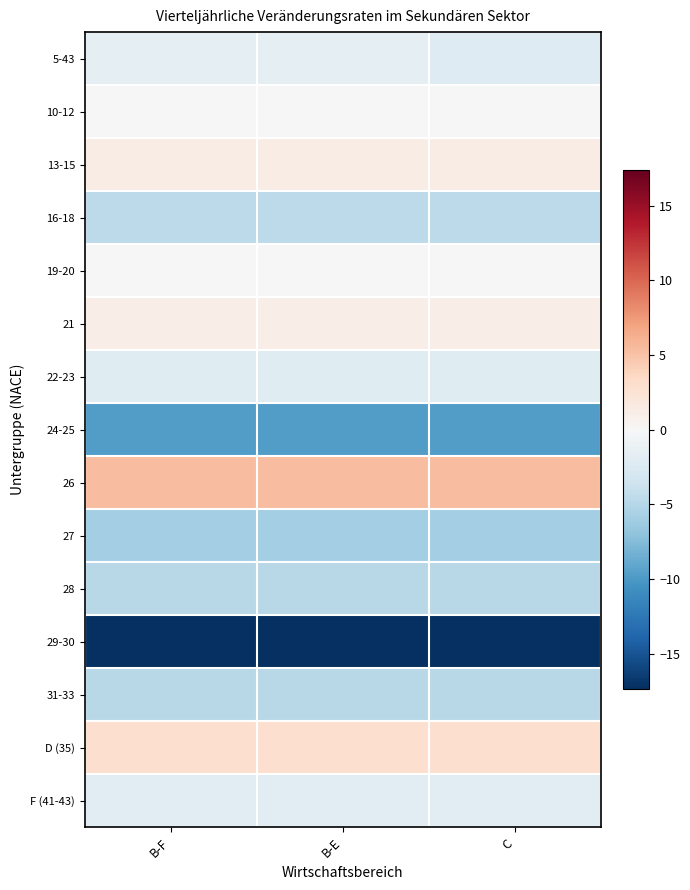

Reading right to left, what are all the values shown in this chart?

5-43: C=-2.3	B-E=-1.7	B-F=-1.7
10-12: C=0.0	B-E=0.0	B-F=0.0
13-15: C=1.3	B-E=1.3	B-F=1.3
16-18: C=-4.5	B-E=-4.5	B-F=-4.5
19-20: C=0.1	B-E=0.1	B-F=0.1
21: C=1.2	B-E=1.2	B-F=1.2
22-23: C=-2.1	B-E=-2.1	B-F=-2.1
24-25: C=-9.8	B-E=-9.8	B-F=-9.8
26: C=5.3	B-E=5.3	B-F=5.3
27: C=-5.9	B-E=-5.9	B-F=-5.9
28: C=-4.9	B-E=-4.9	B-F=-4.9
29-30: C=-17.4	B-E=-17.4	B-F=-17.4
31-33: C=-4.8	B-E=-4.8	B-F=-4.8
D (35): C=2.9	B-E=2.9	B-F=2.9
F (41-43): C=-1.9	B-E=-1.9	B-F=-1.9